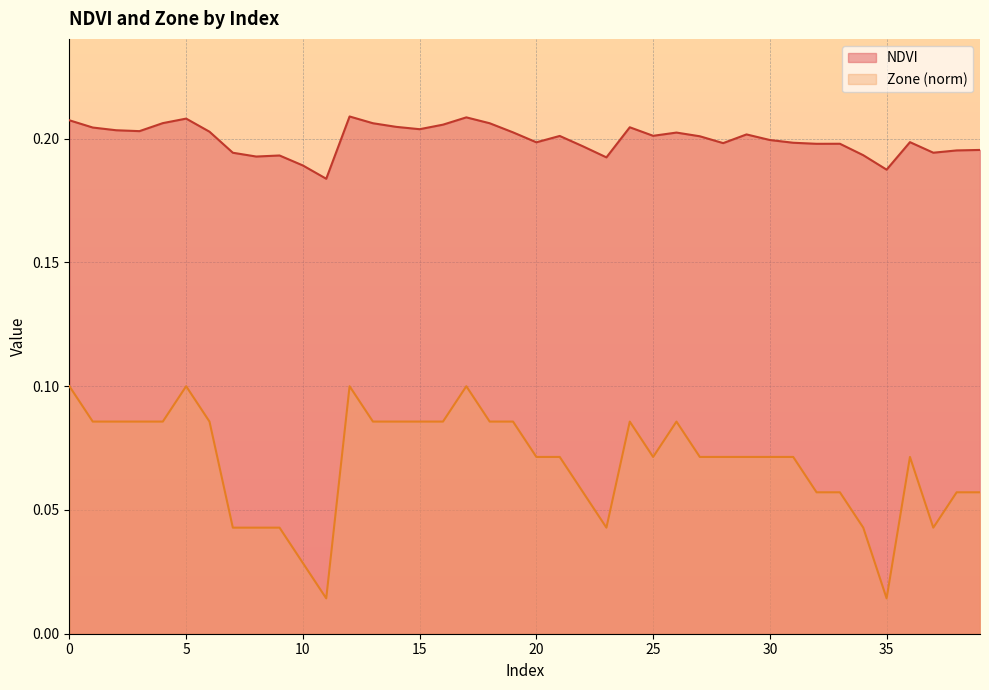

Does the chart display data point markers on the line(s)?

No